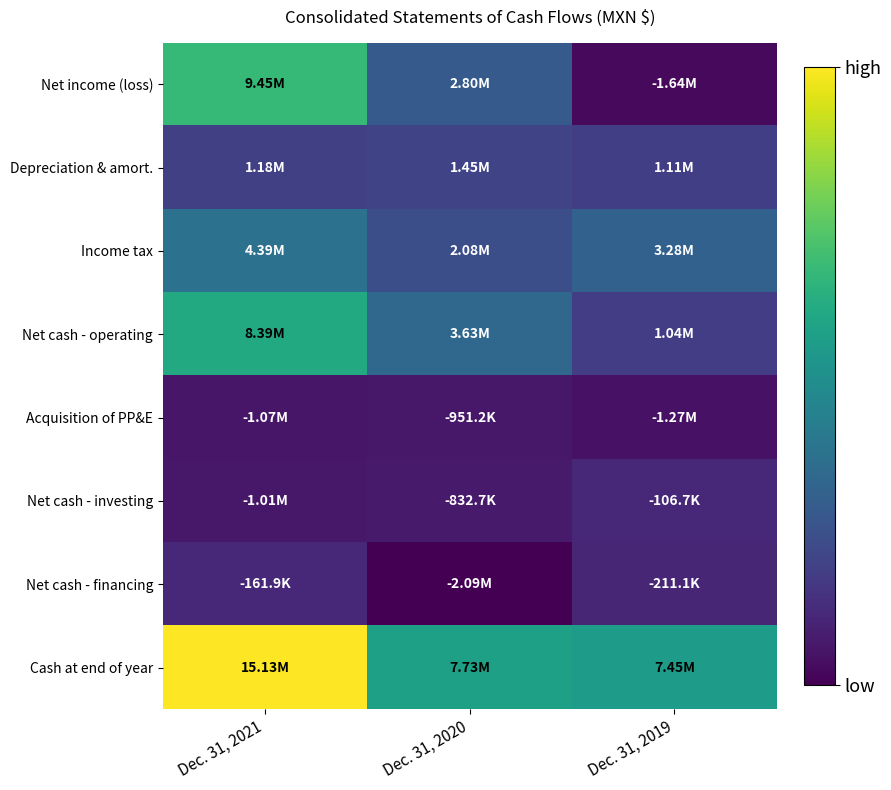

What is the smallest value displayed?

-2085730